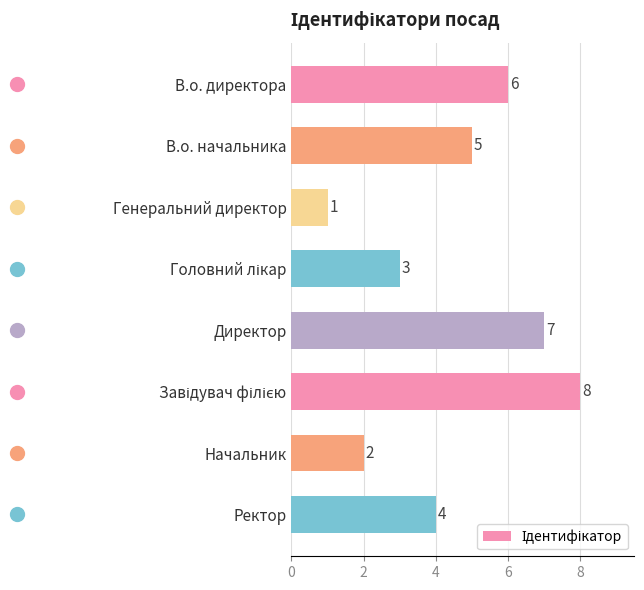

Does the chart contain any negative values?

No